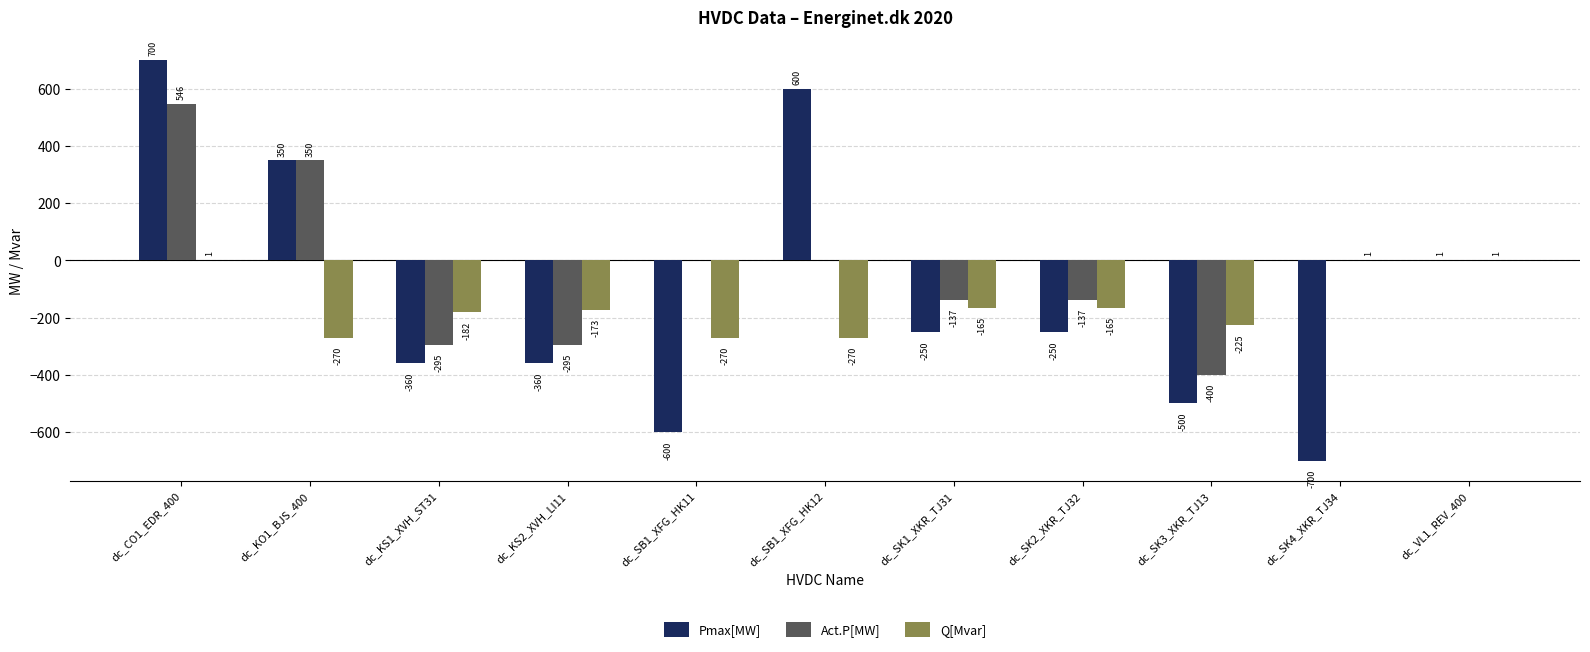

Is the value of Q[Mvar] at dc_VL1_REV_400 greater than the value of Pmax[MW] at dc_SK2_XKR_TJ32?

Yes